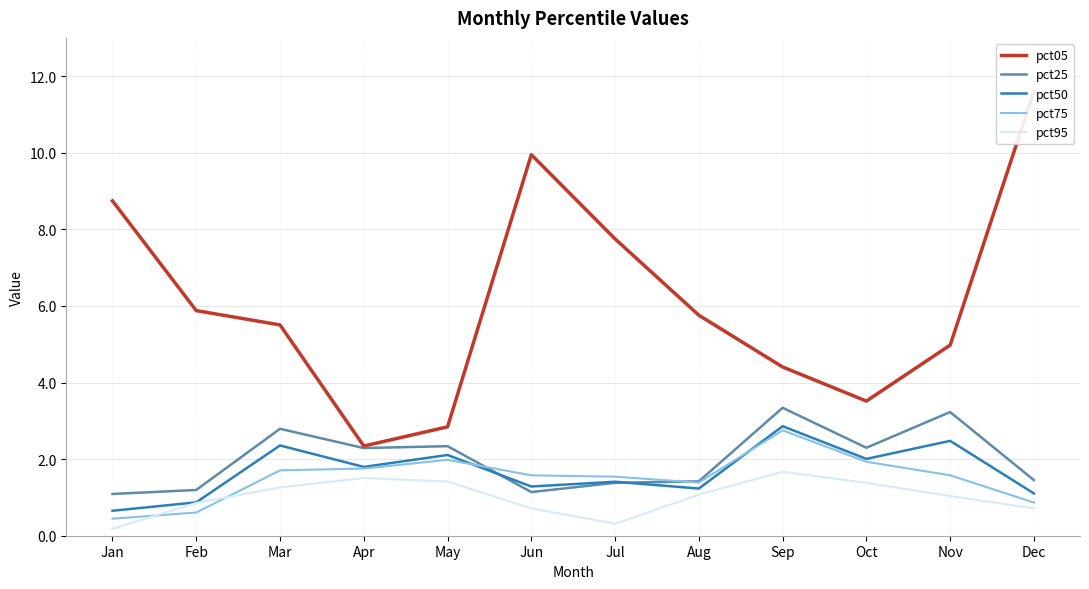

Reading left to right, list all the values displayed in this chart.

pct05: Jan=8.7	Feb=5.9	Mar=5.5	Apr=2.3	May=2.8	Jun=10.0	Jul=7.8	Aug=5.8	Sep=4.4	Oct=3.5	Nov=5.0	Dec=11.6
pct25: Jan=1.1	Feb=1.2	Mar=2.8	Apr=2.3	May=2.3	Jun=1.1	Jul=1.4	Aug=1.4	Sep=3.3	Oct=2.3	Nov=3.2	Dec=1.5
pct50: Jan=0.7	Feb=0.9	Mar=2.4	Apr=1.8	May=2.1	Jun=1.3	Jul=1.4	Aug=1.2	Sep=2.9	Oct=2.0	Nov=2.5	Dec=1.1
pct75: Jan=0.4	Feb=0.6	Mar=1.7	Apr=1.8	May=2.0	Jun=1.6	Jul=1.5	Aug=1.4	Sep=2.8	Oct=1.9	Nov=1.6	Dec=0.9
pct95: Jan=0.2	Feb=0.9	Mar=1.3	Apr=1.5	May=1.4	Jun=0.7	Jul=0.3	Aug=1.1	Sep=1.7	Oct=1.4	Nov=1.0	Dec=0.7